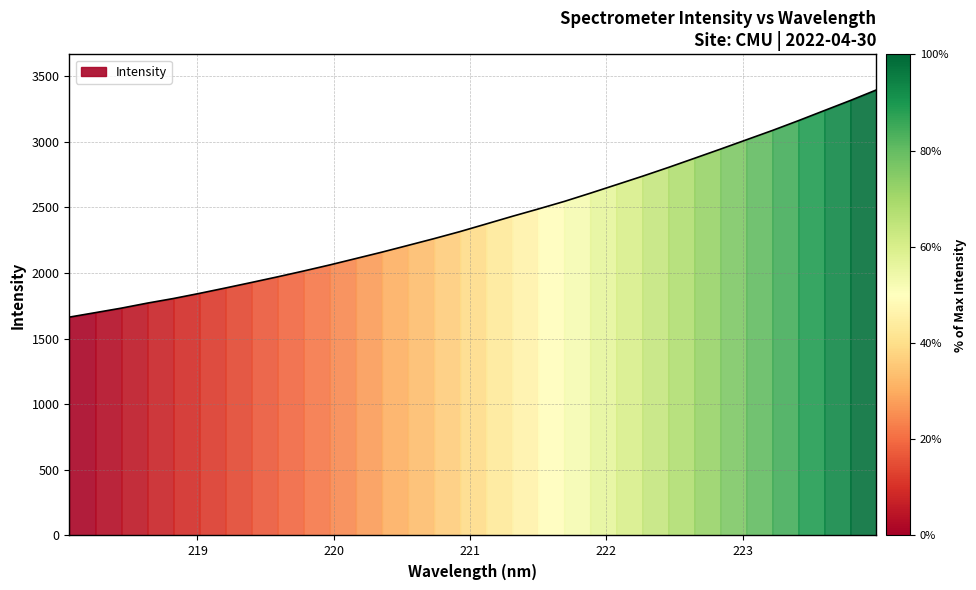

What is the label of the 11th point from the left?

219.9712